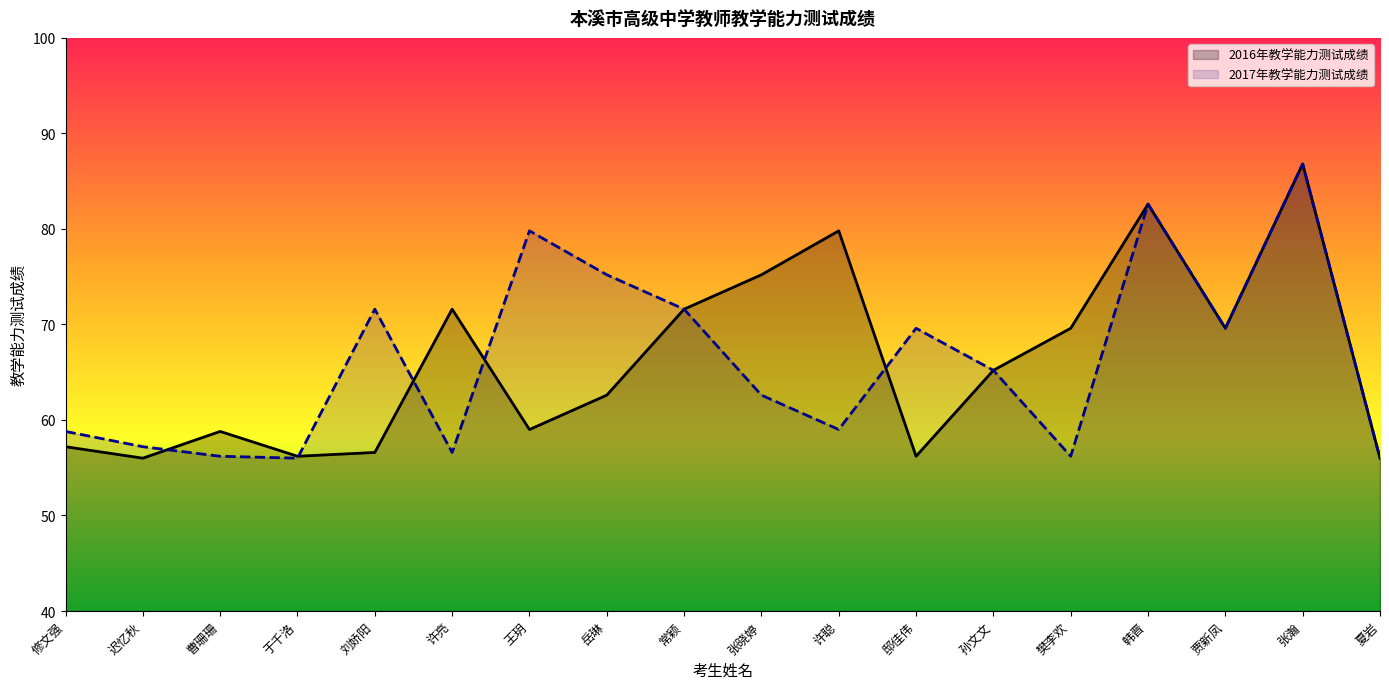

How many values in the 2016年教学能力测试成绩 series exceed 65?

9